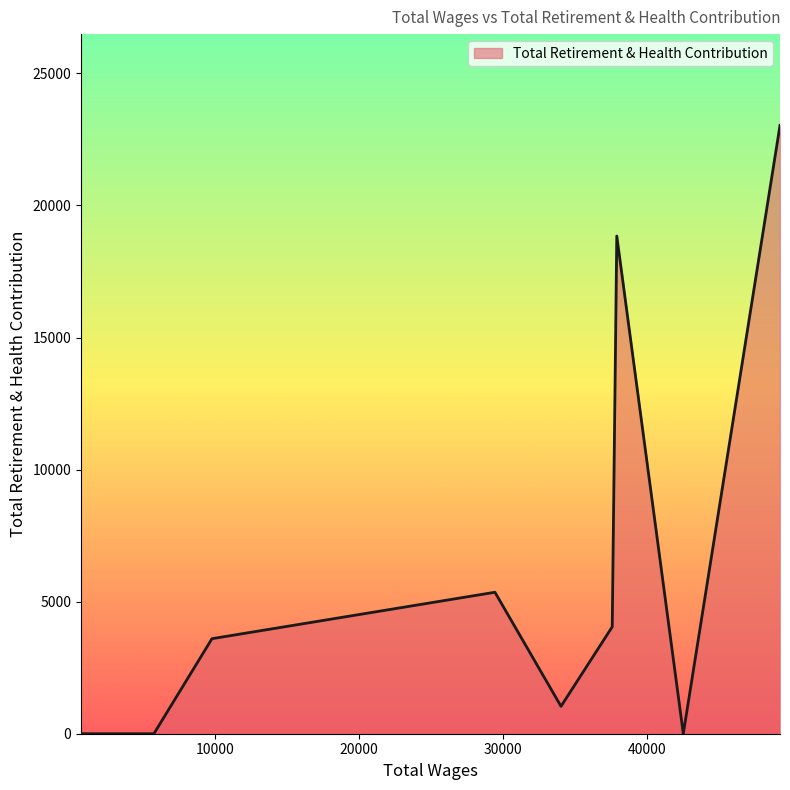

What is the maximum value shown in the chart?

23032